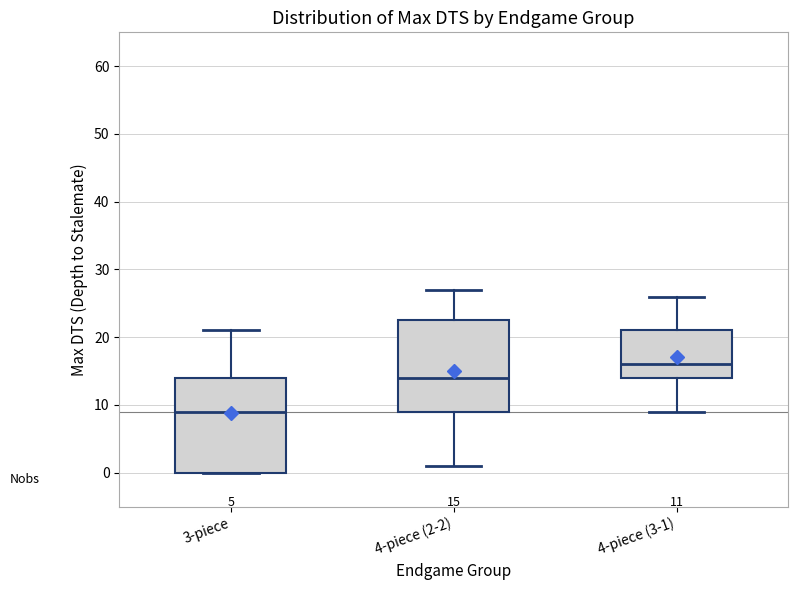

Which box's median line is the lowest?

3-piece